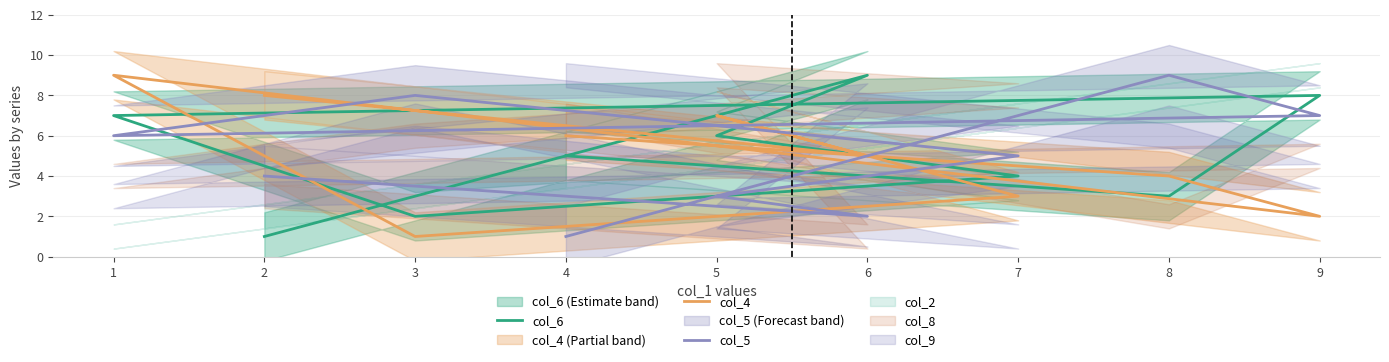

How many data points in col_6 are less than 5?

4